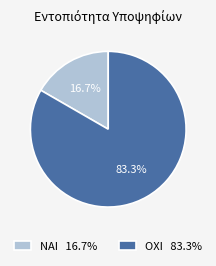

Which has a higher value, ΟΧΙ or ΝΑΙ?

ΟΧΙ